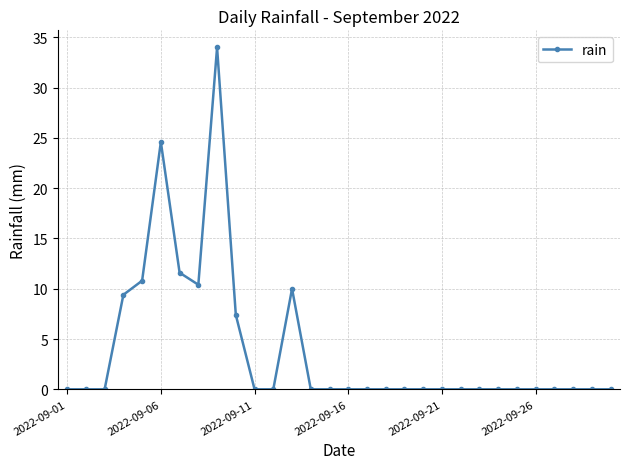

What is the difference between the maximum and minimum values?

34.0